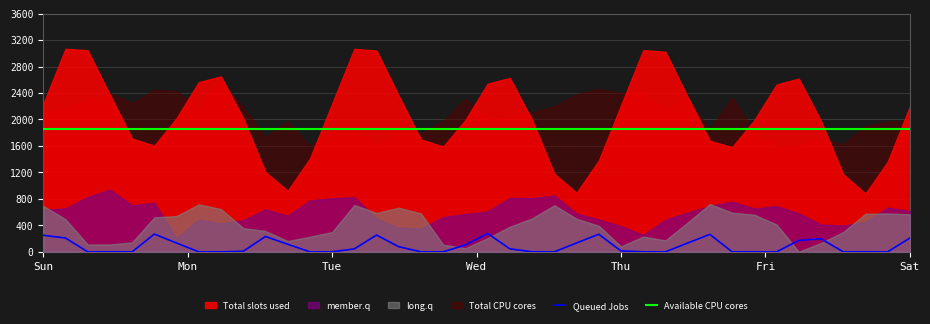

What is the maximum value for Available CPU cores?

1850.0